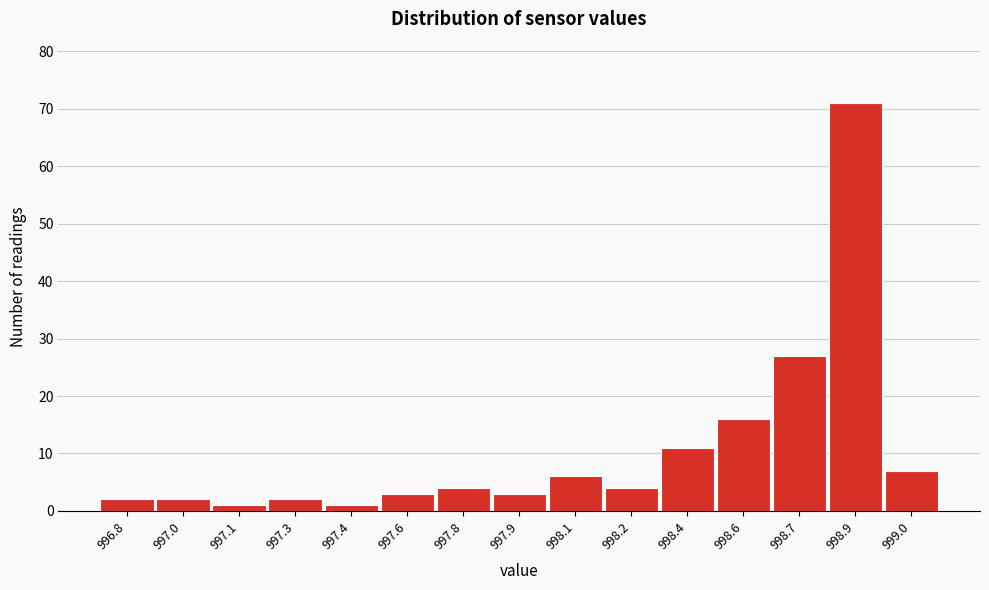

Reading left to right, transcribe all the data shown in this chart.

996.8=2	997.0=2	997.1=1	997.3=2	997.4=1	997.6=3	997.8=4	997.9=3	998.1=6	998.2=4	998.4=11	998.6=16	998.7=27	998.9=71	999.0=7